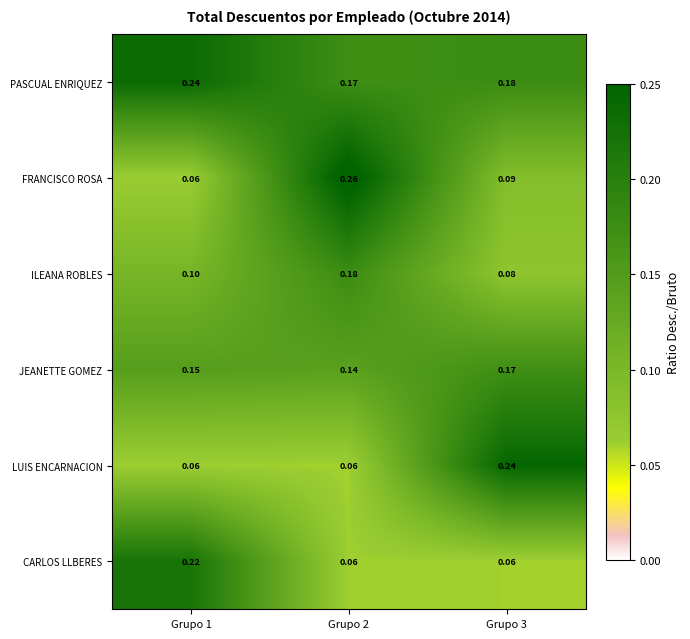

Is the value of PASCUAL ENRIQUEZ at Grupo 2 greater than the value of ILEANA ROBLES at Grupo 1?

Yes